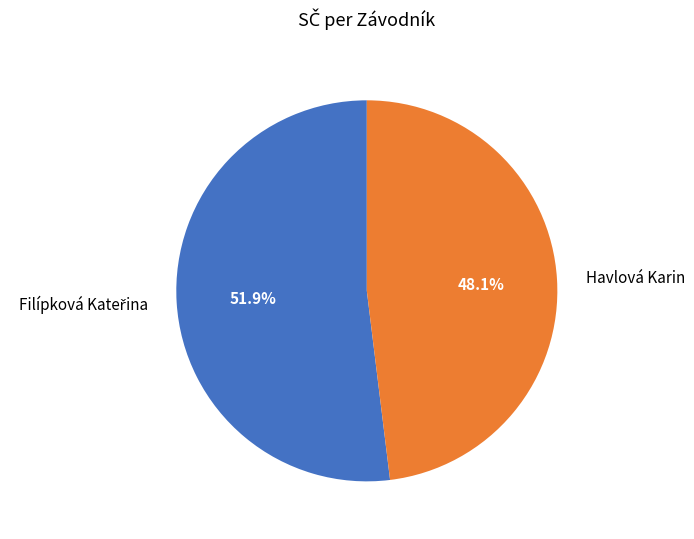

To the nearest percent, what is the average slice percentage?

50%